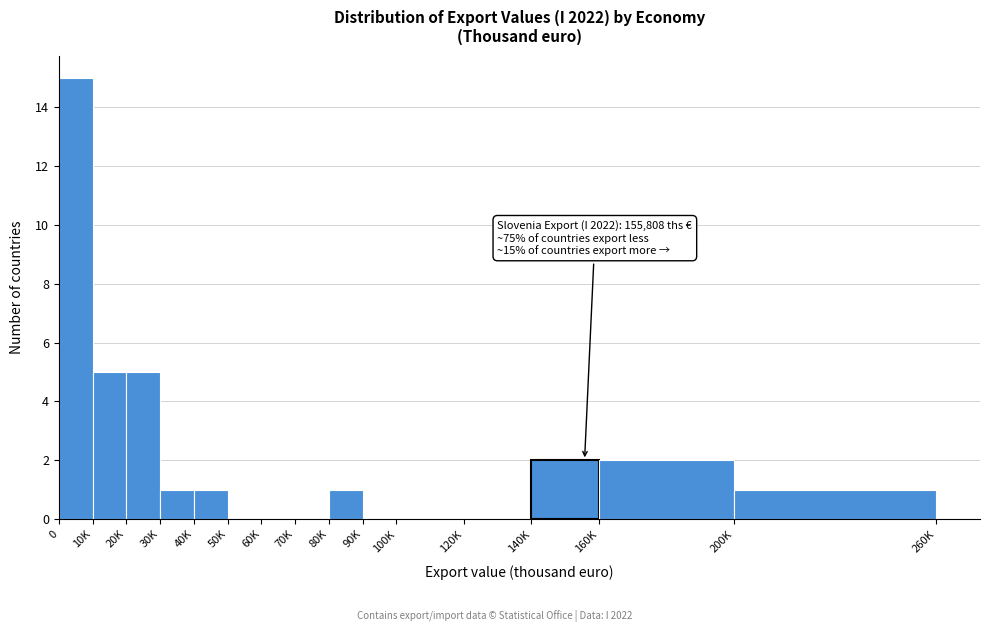

Reading left to right, list all the values displayed in this chart.

0=15	10K=5	20K=5	30K=1	40K=1	50K=0	60K=0	70K=0	80K=1	90K=0	100K=0	120K=0	140K=2	160K=2	200K=1